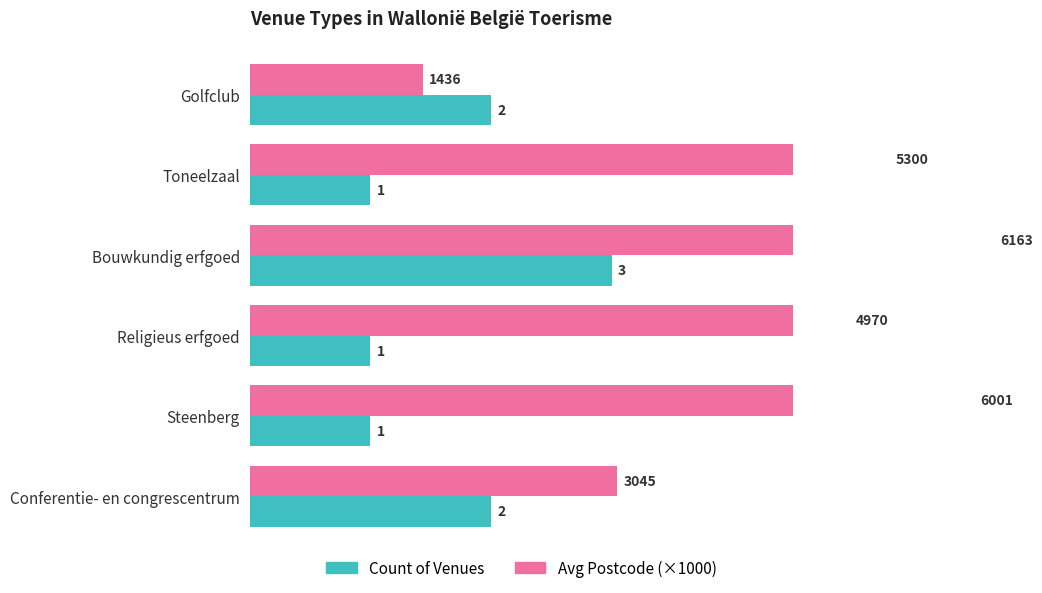

Which has a higher value, Conferentie- en congrescentrum or Toneelzaal?

Conferentie- en congrescentrum